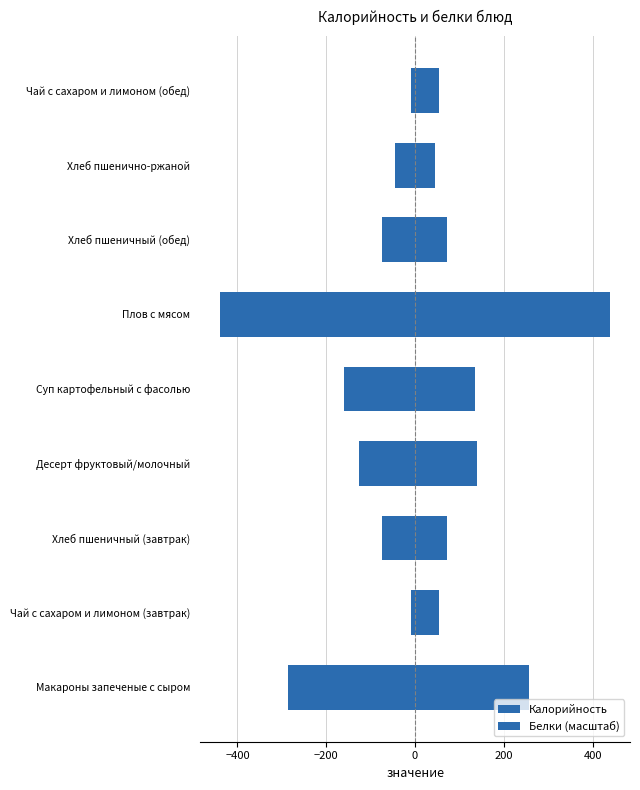

Which series has the largest total across all categories?

Калорийность